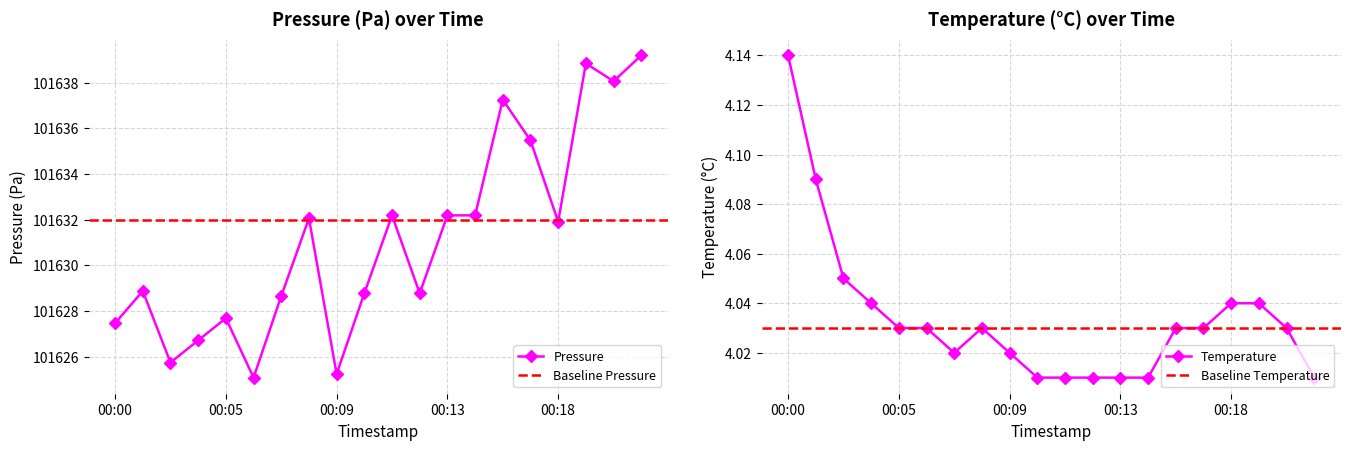

True or false: pressure has a value of 136491.7 at 00:03.

False